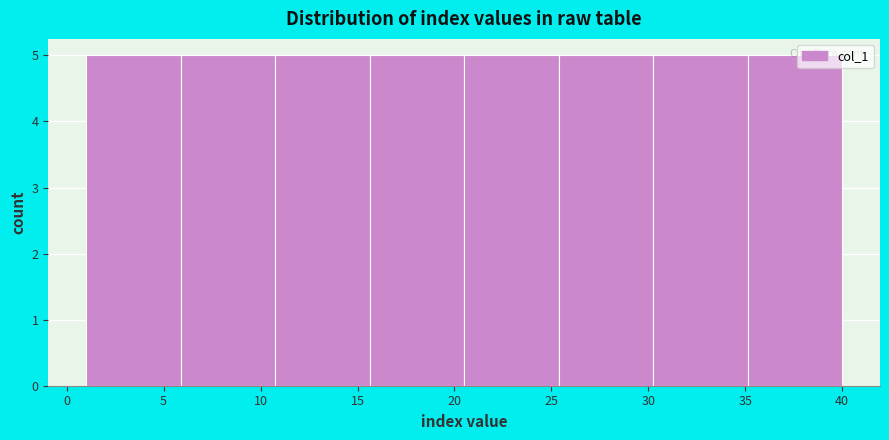

How tall is the bar that spans 11.0 to 15.5 on the x-axis? Neither the bar edges nor the heights are printed on the chart, so give them approximately, as read against the axes.

5